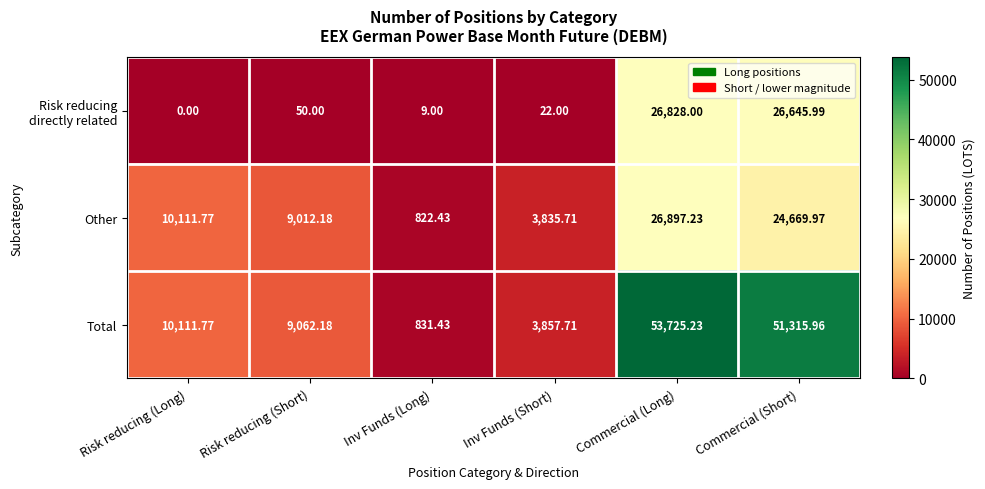

Which series has the largest total across all categories?

Total